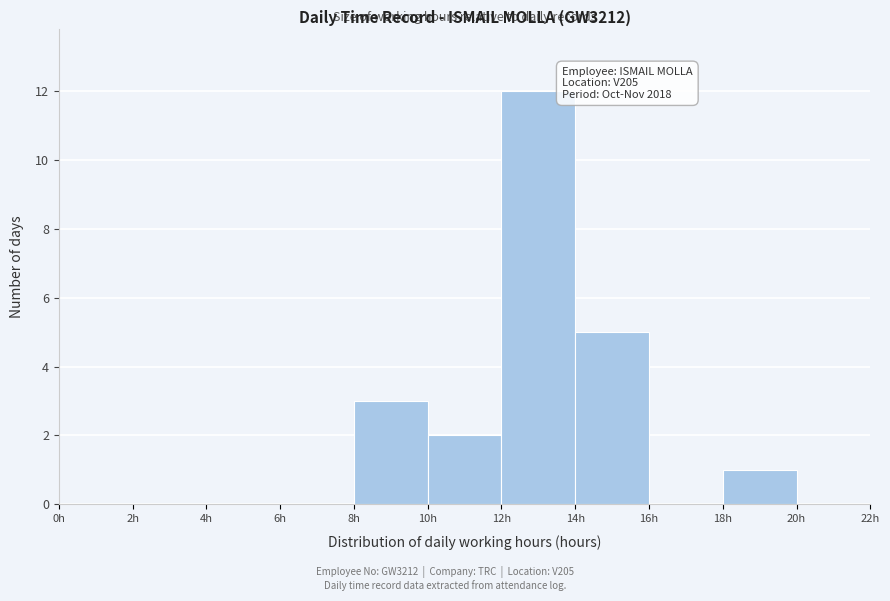

Which range on the x-axis has the tallest bar?

12 to 14